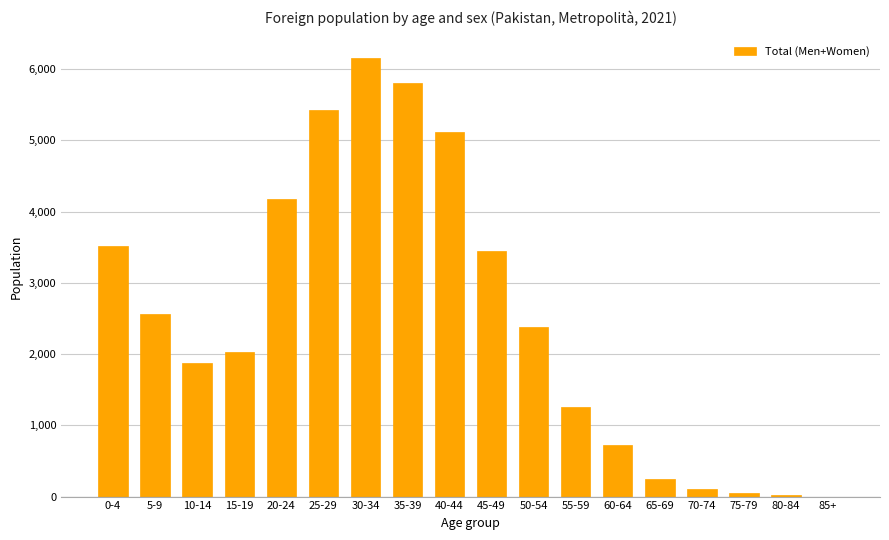

The value at 50-54 is 1514. True or false?

False